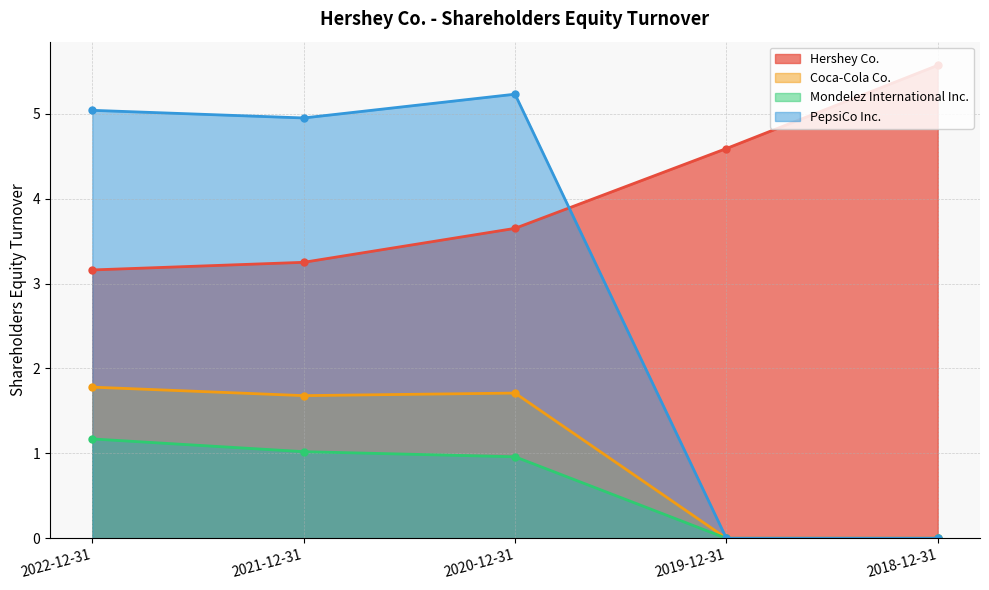

True or false: Coca-Cola Co. has a value of -0.8 at 2019-12-31.

False